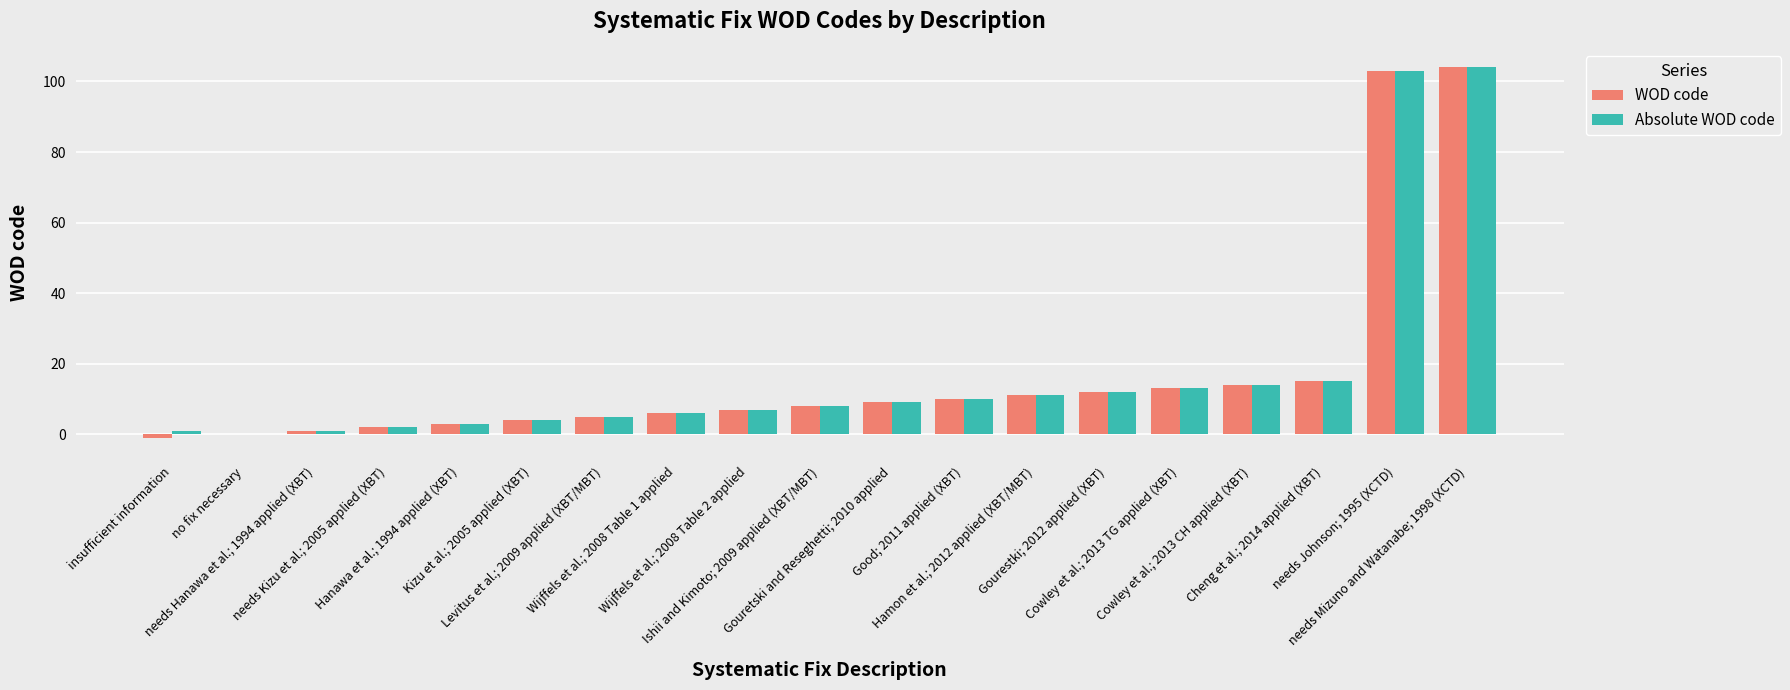

What is the sum of all Absolute WOD code values?

328